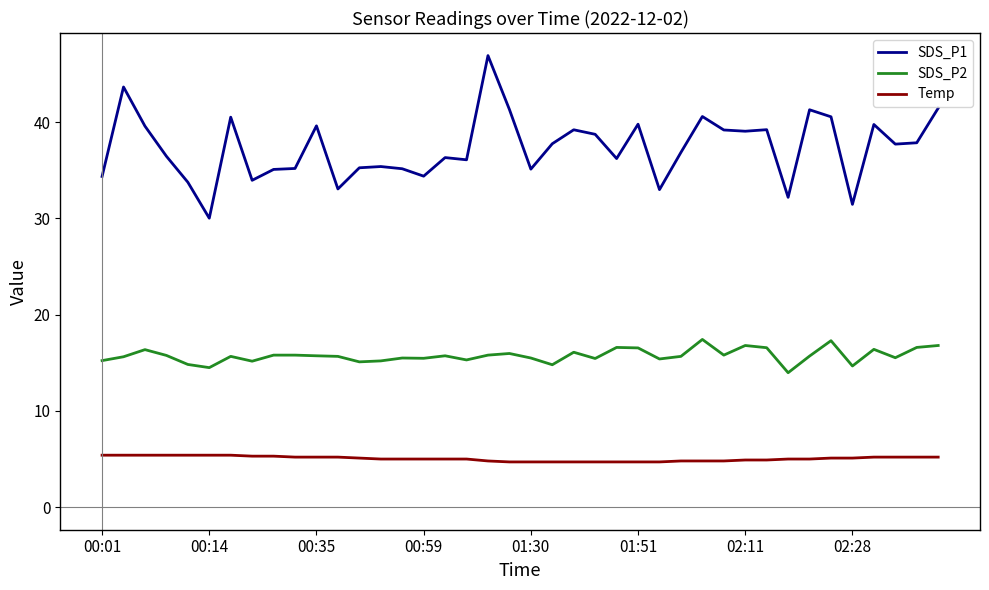

At how many categories does at least one series exceed 14?

40